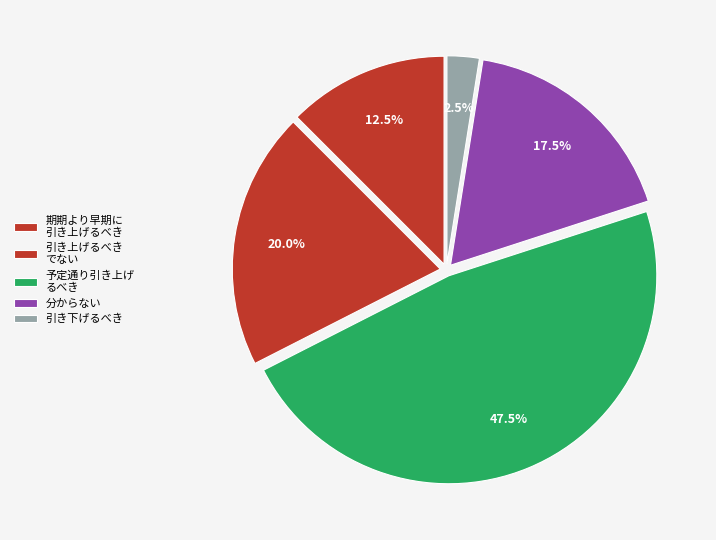

Count the number of slices in the pie.

5